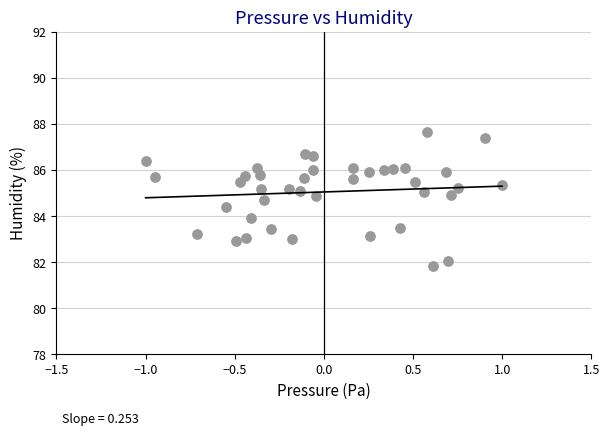

What is the range of X values (max minus min)?

2.0